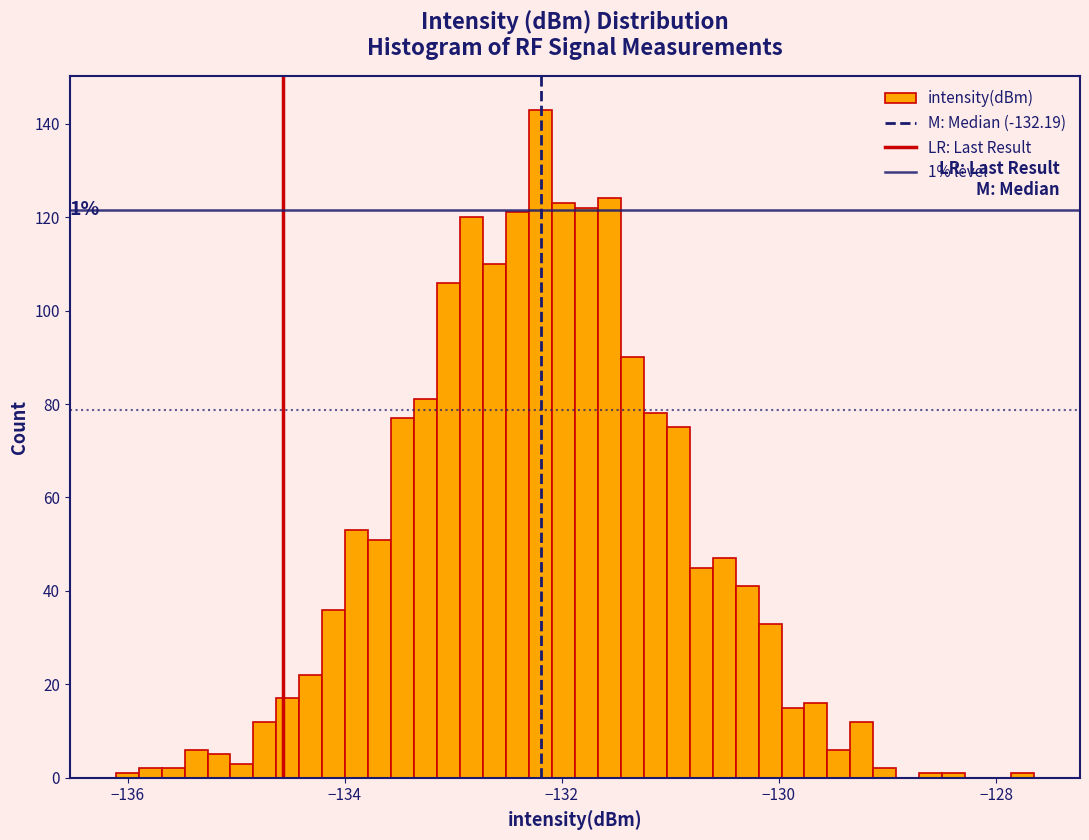

Around what value on the x-axis is the tallest bar? Give the approximate position of its centre, as read against the axis.

-132.2